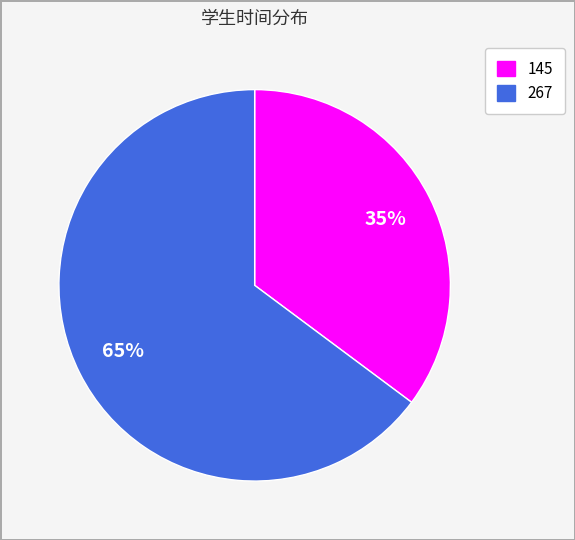

Is 145 the majority of the pie?

No